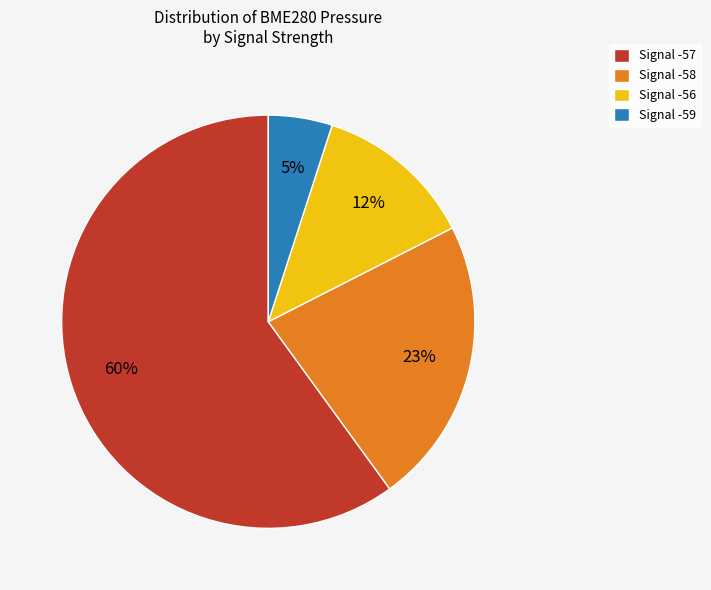

Count the number of slices in the pie.

4